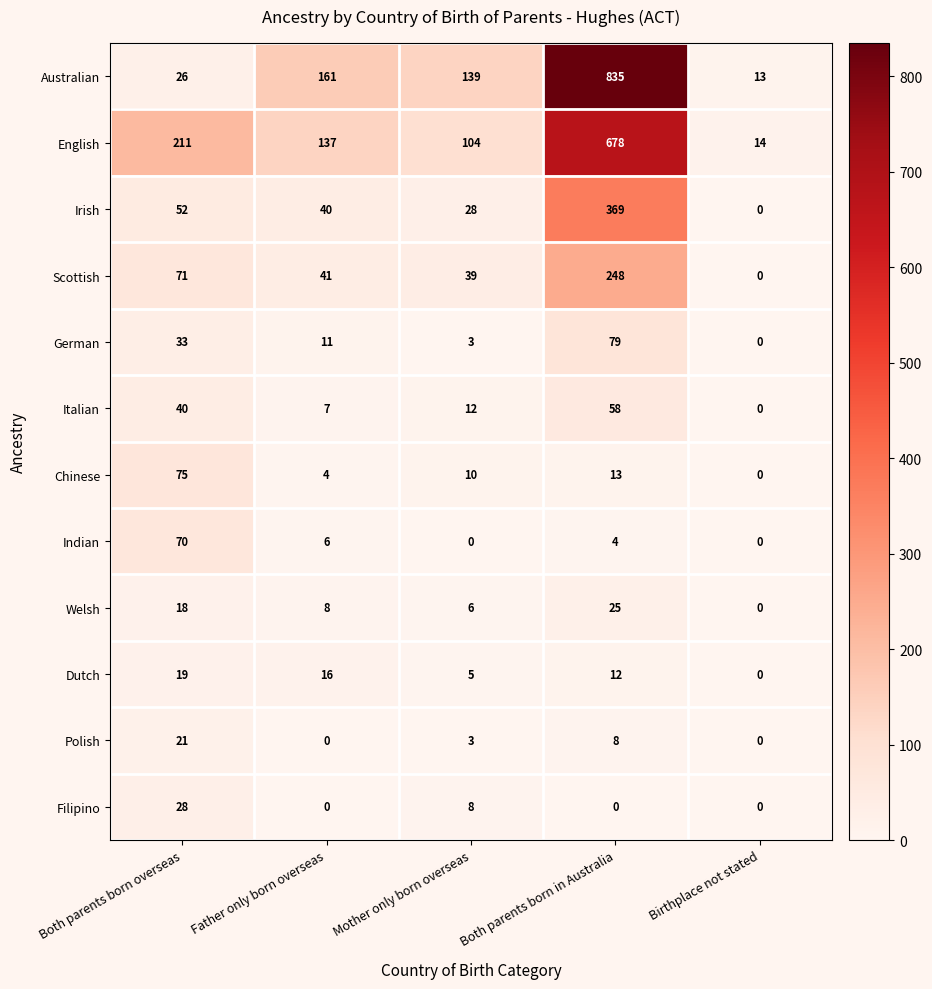

What is the highest value of the Filipino series?

28